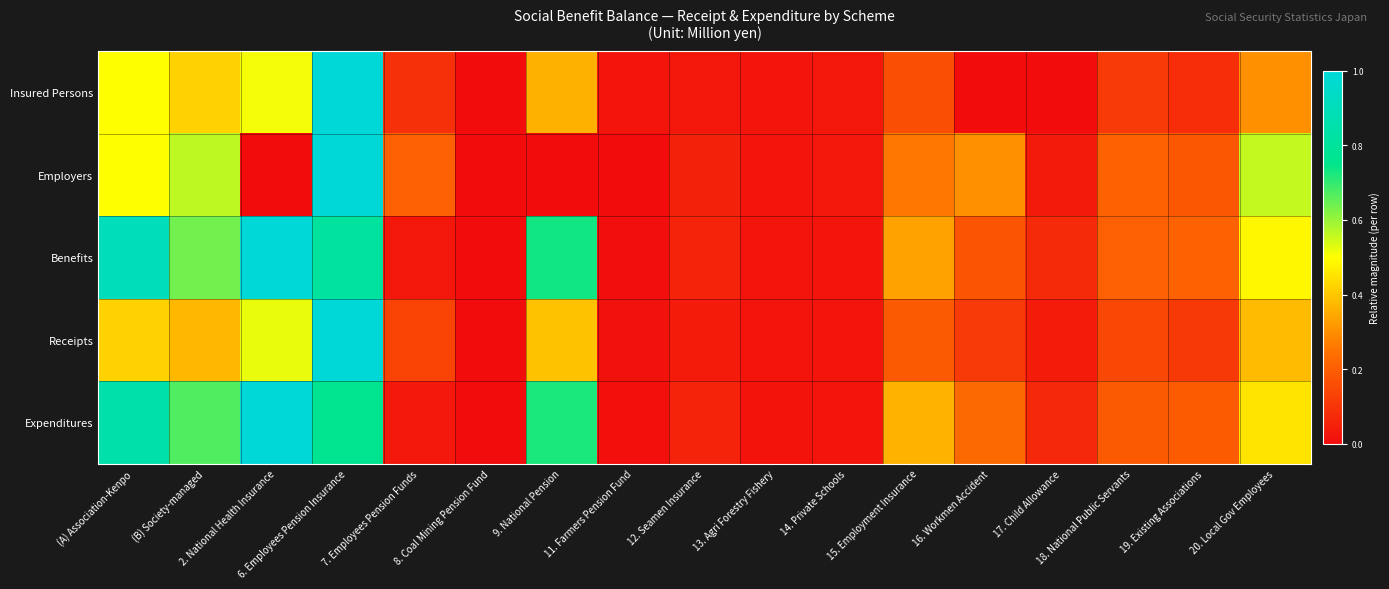

At how many categories does at least one series exceed 0?

17